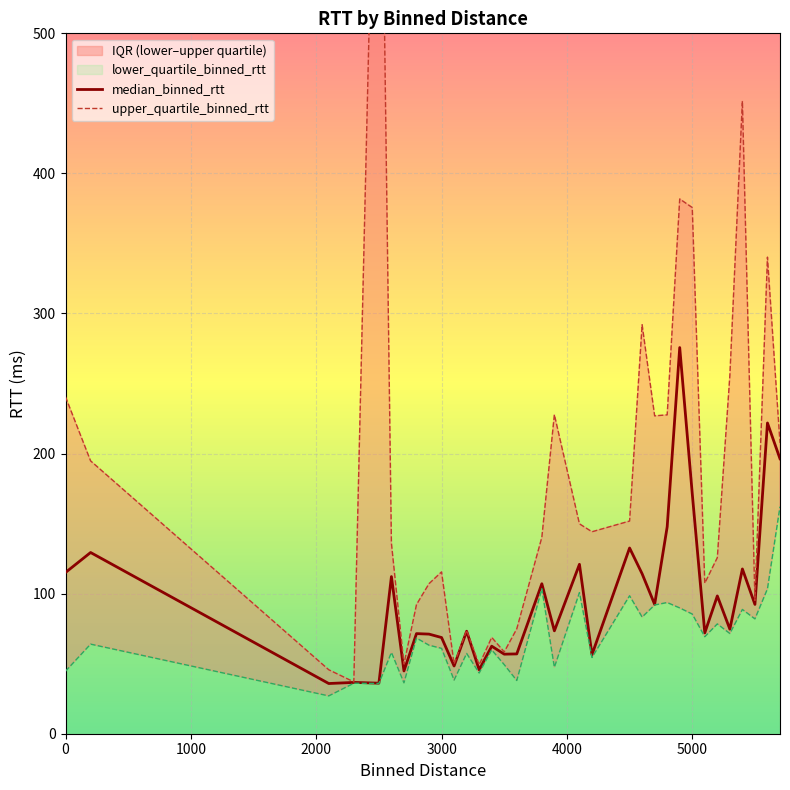

What is the highest value of the median_binned_rtt series?

275.7